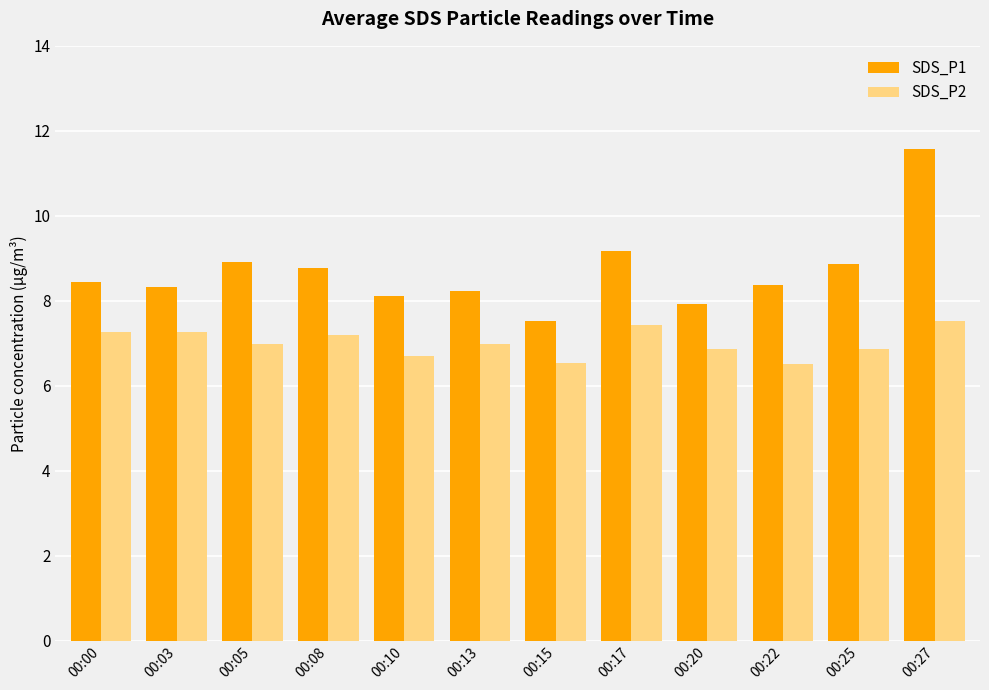

Are the bars horizontal?

No